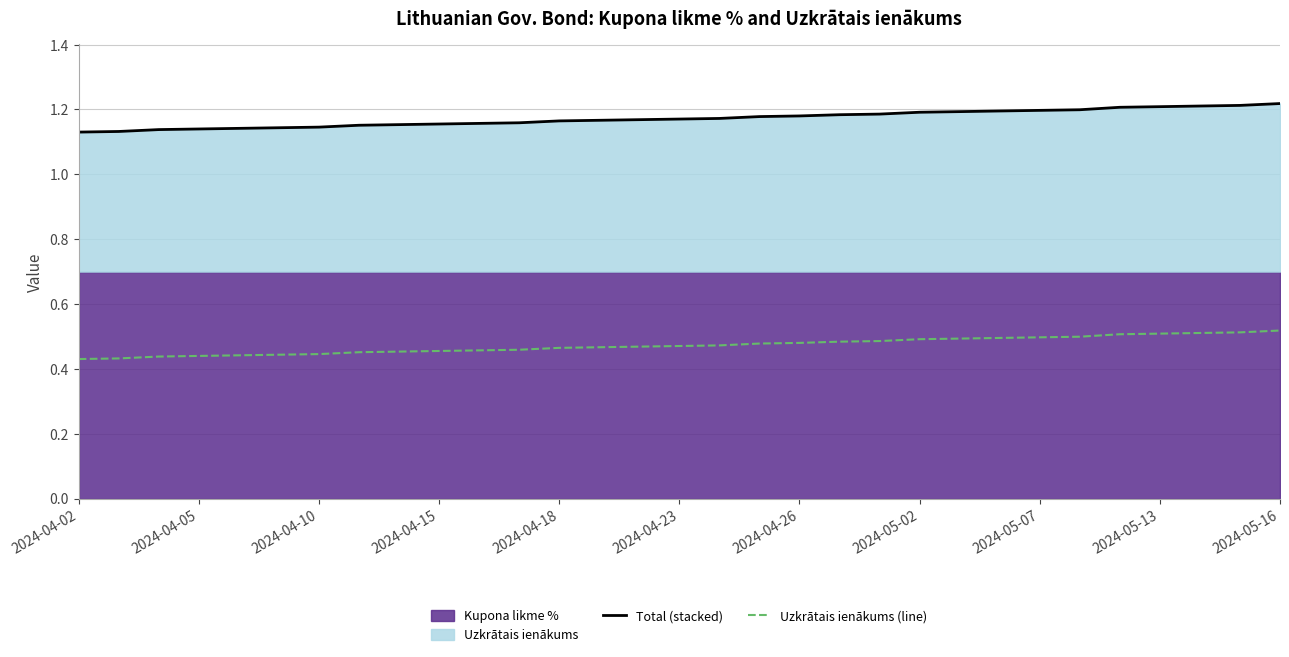

True or false: Total (stacked) and Uzkrātais ienākums (line) cross at least once.

False